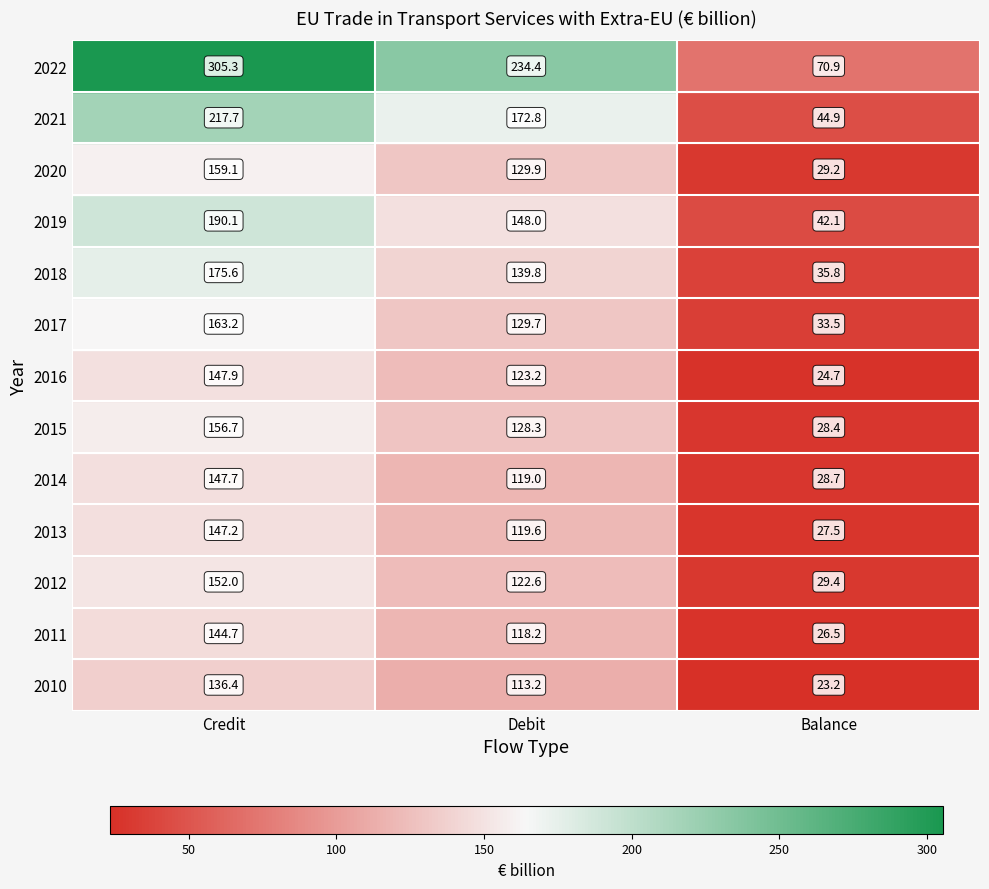

Reading left to right, transcribe all the data shown in this chart.

Credit: 136.4	144.7	152.0	147.2	147.7	156.7	147.9	163.2	175.6	190.1	159.1	217.7	305.3
Debit: 113.2	118.2	122.6	119.6	119.0	128.3	123.2	129.7	139.8	148.0	129.9	172.8	234.4
Balance: 23.2	26.5	29.4	27.5	28.7	28.4	24.7	33.5	35.8	42.1	29.2	44.9	70.9